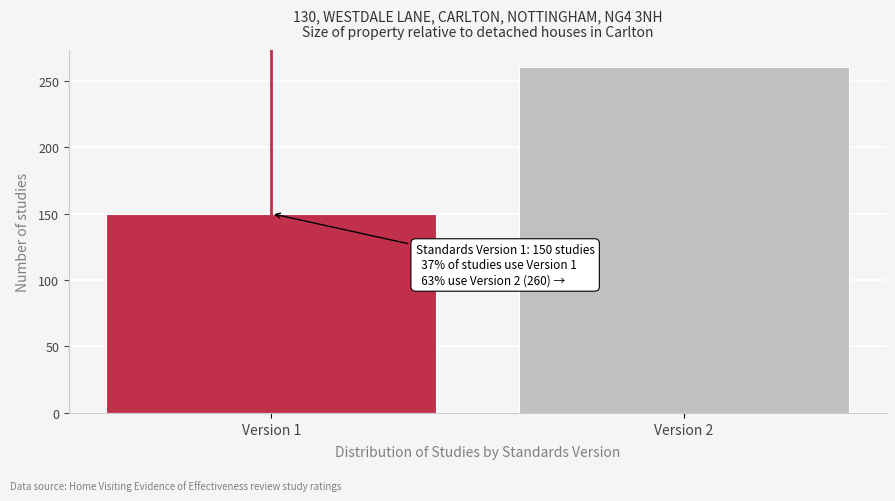

Reading right to left, extract all data points from this chart.

Version 2=260	Version 1=150